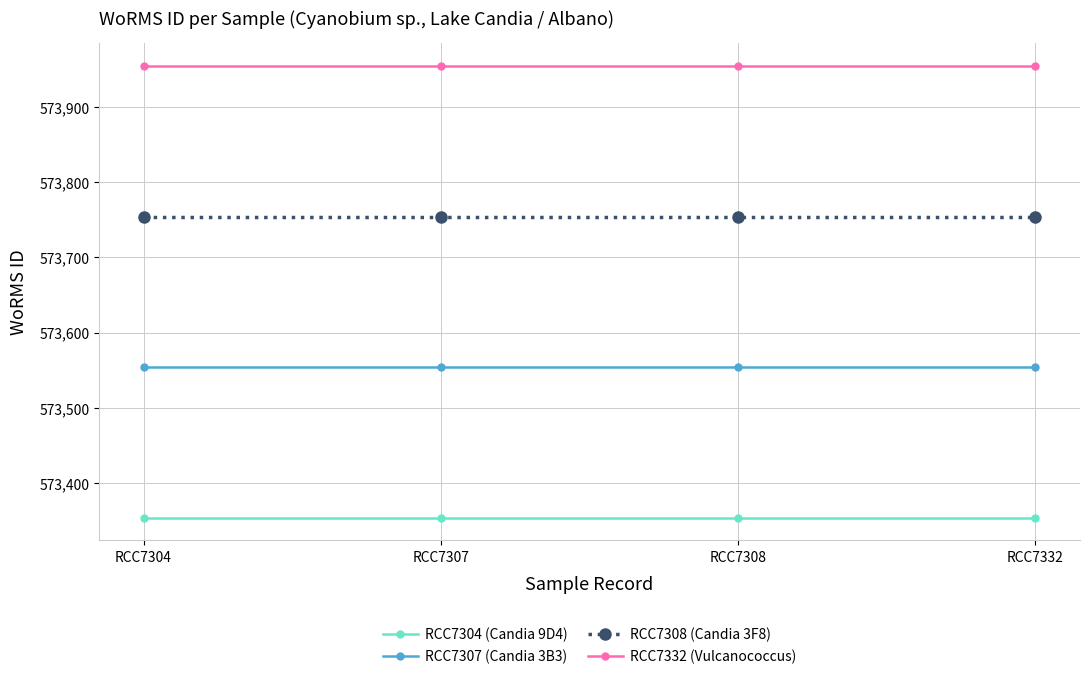

List the series in order of their overall mean, highest first.

RCC7332 (Vulcanococcus), RCC7308 (Candia 3F8), RCC7307 (Candia 3B3), RCC7304 (Candia 9D4)